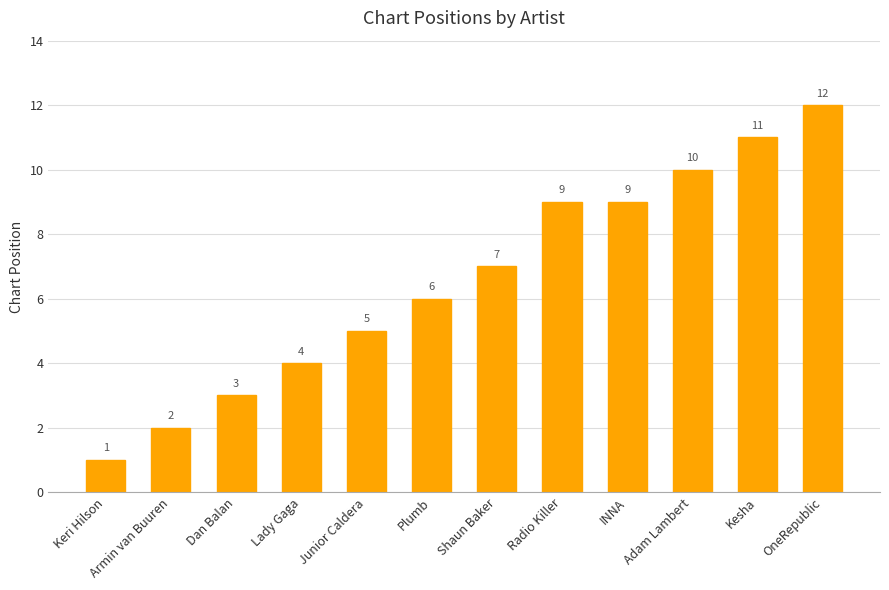

Reading left to right, what are all the values shown in this chart?

Keri Hilson=1	Armin van Buuren=2	Dan Balan=3	Lady Gaga=4	Junior Caldera=5	Plumb=6	Shaun Baker=7	Radio Killer=9	INNA=9	Adam Lambert=10	Kesha=11	OneRepublic=12